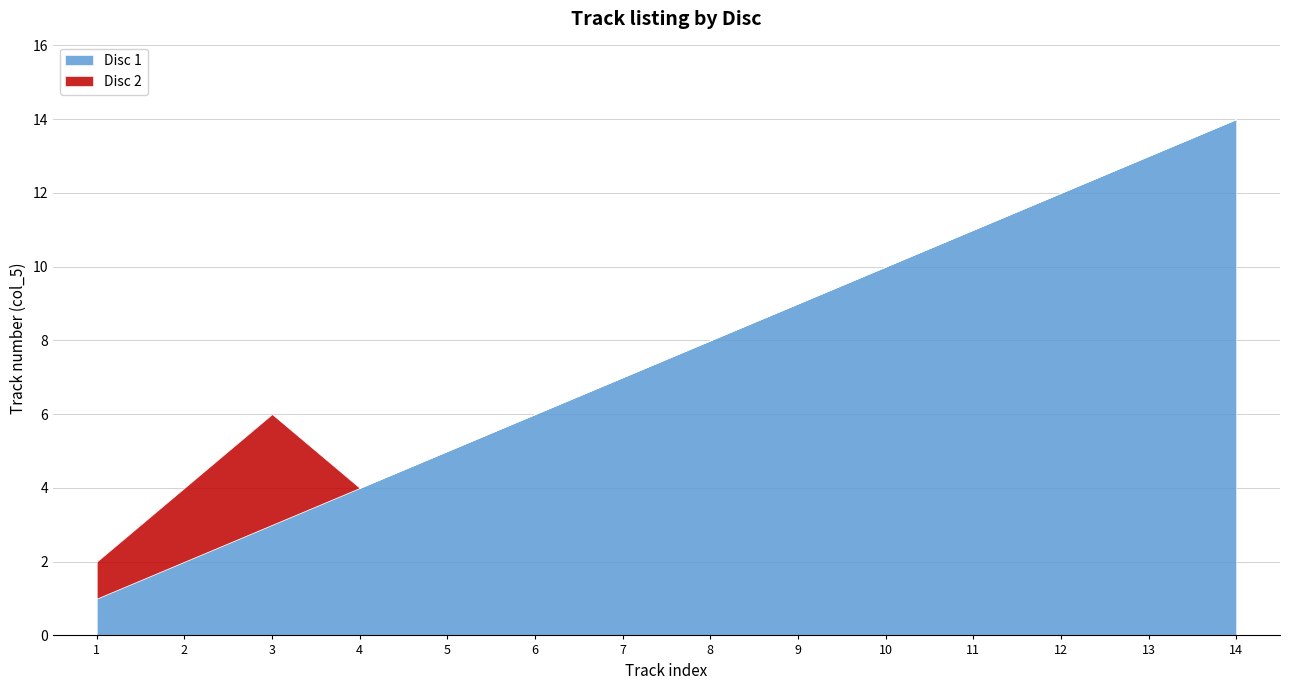

At which label does Disc 1 first exceed 8?

9